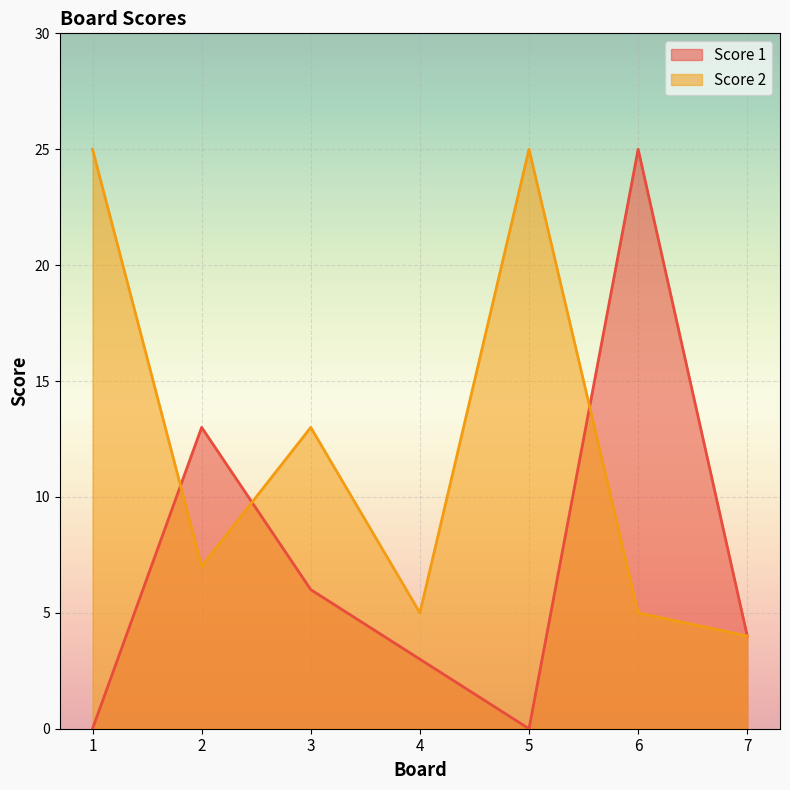

At 2, list the series in order from smallest to largest.

Score 2, Score 1